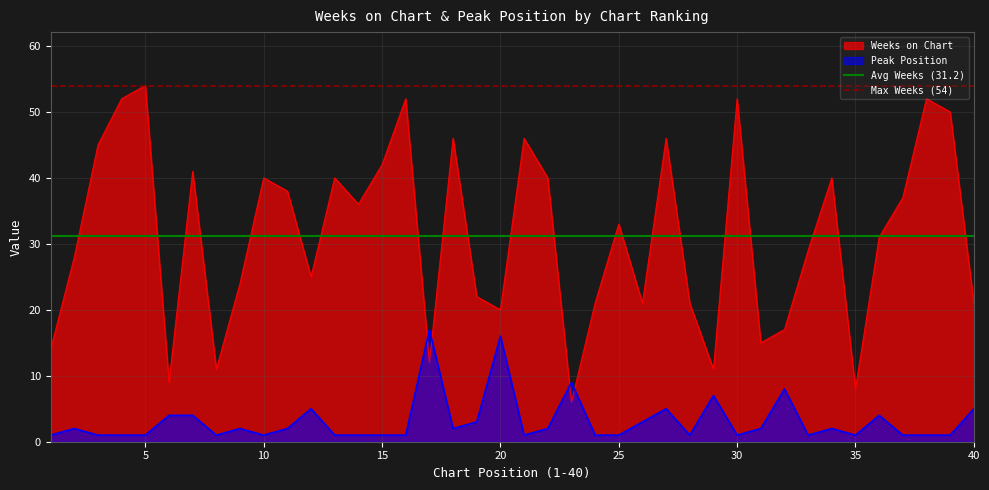

What is the maximum value for Weeks on Chart?

54